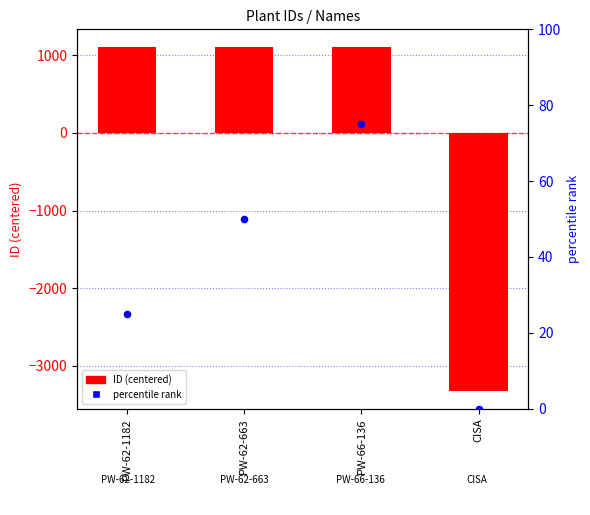

At which category is the sum across all series the highest?

PW-66-136